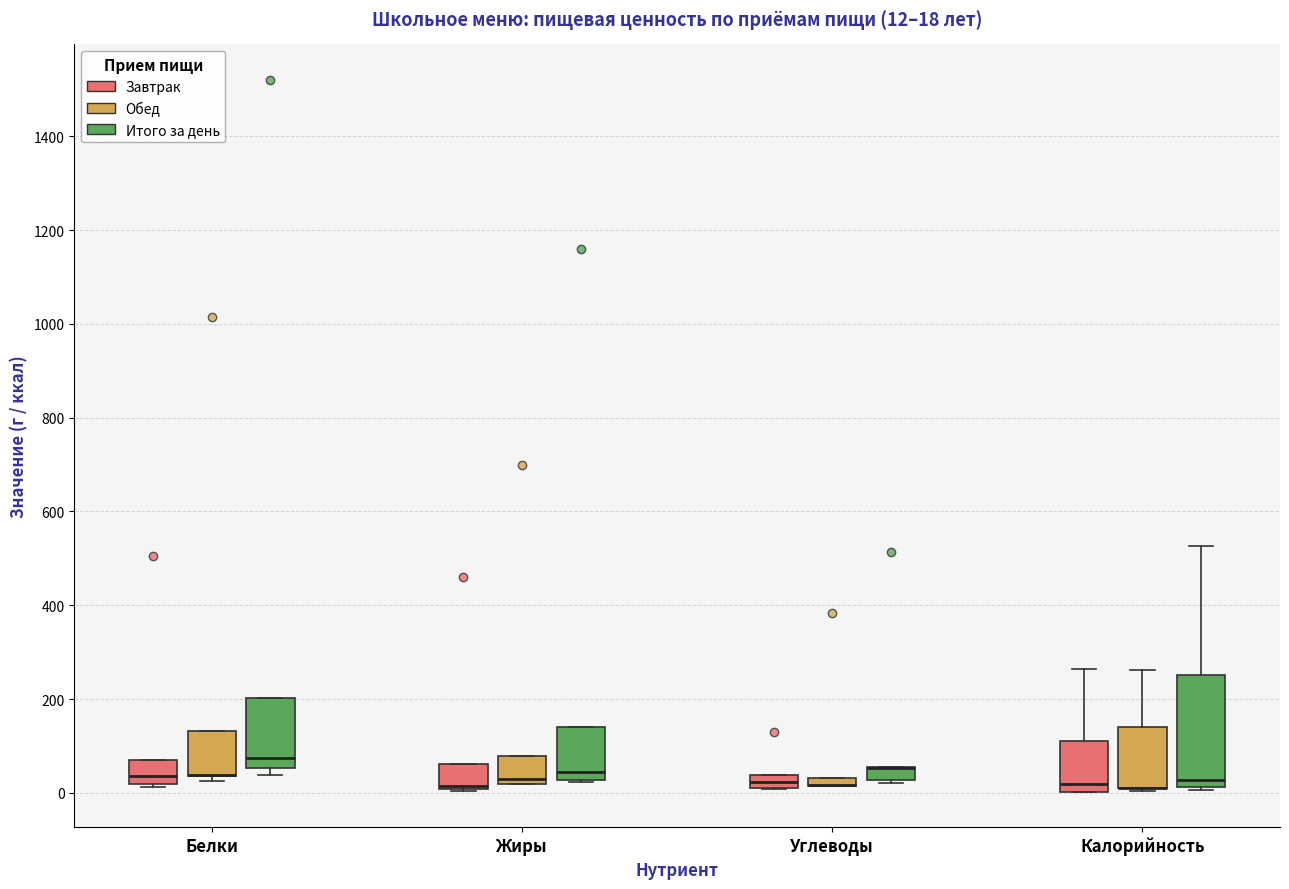

Which box is the tallest, from its lower edge to its upper edge?

Калорийность (Итого за день)